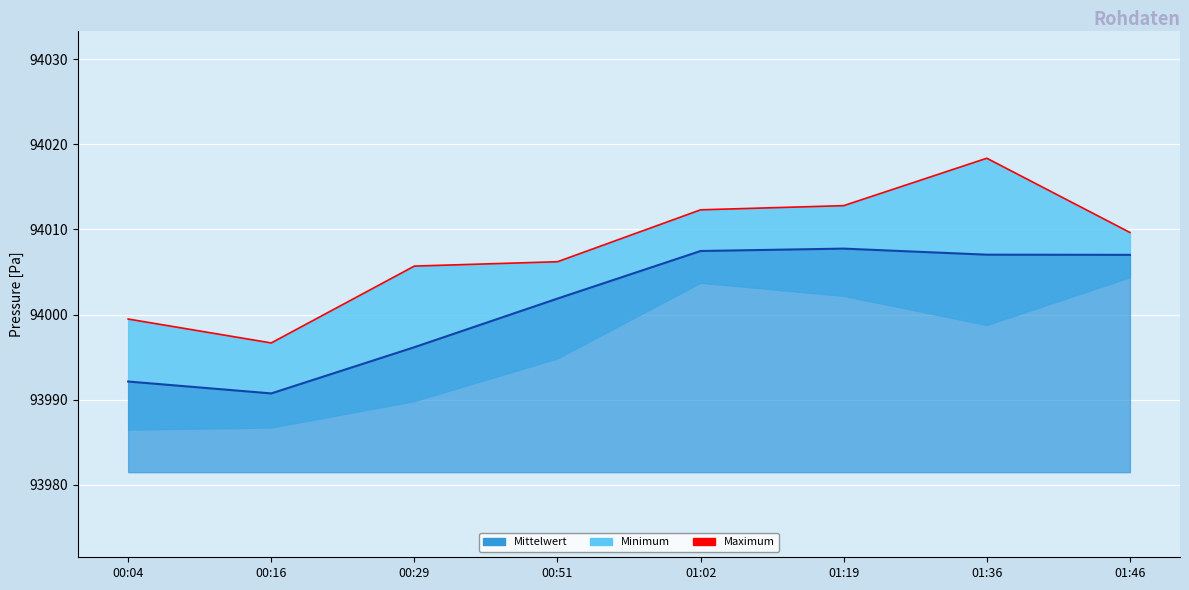

What is the value of the 2nd point from the left?

93996.7